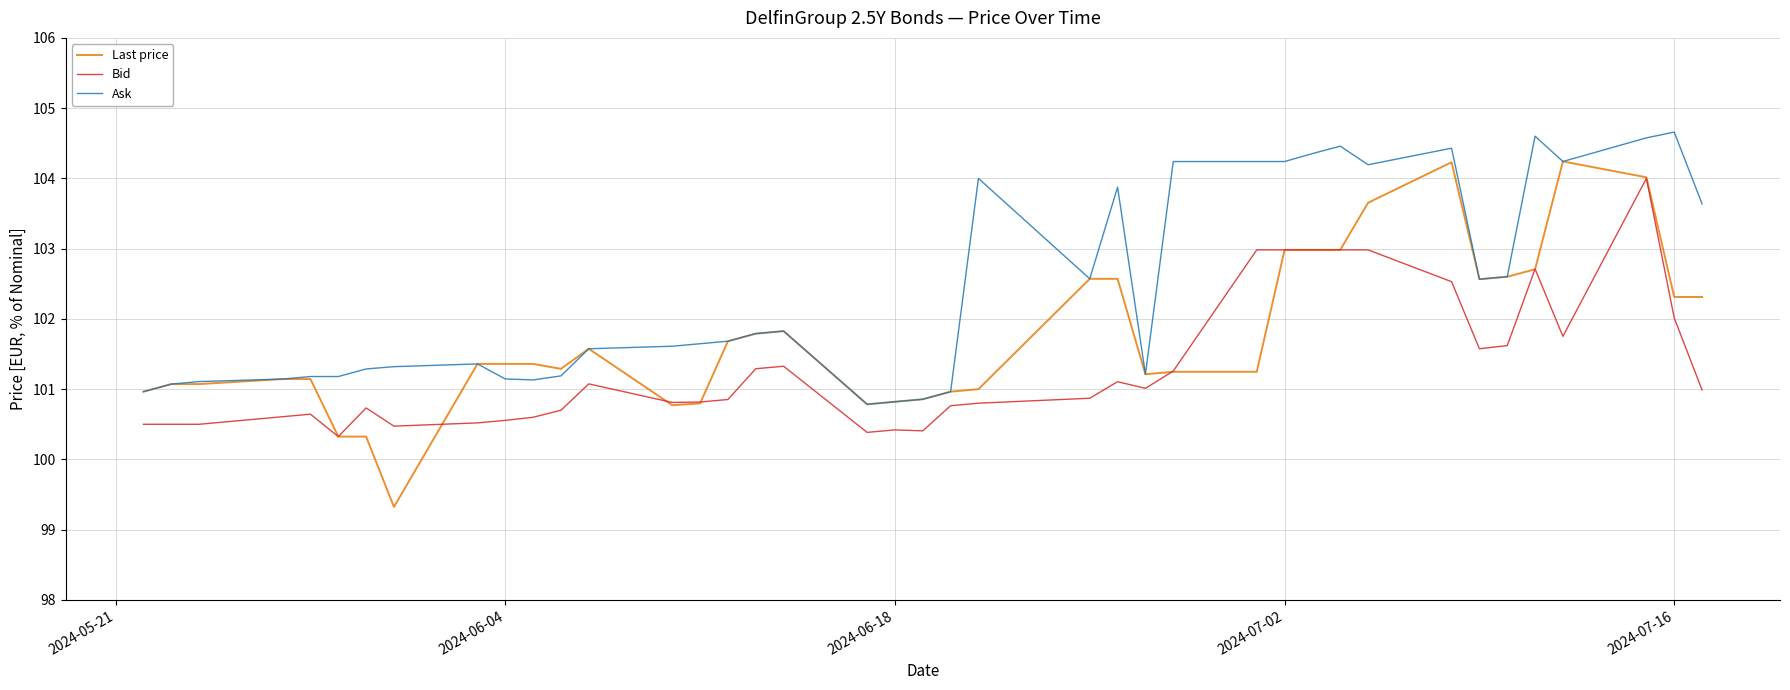

Which series has the largest total across all categories?

Ask